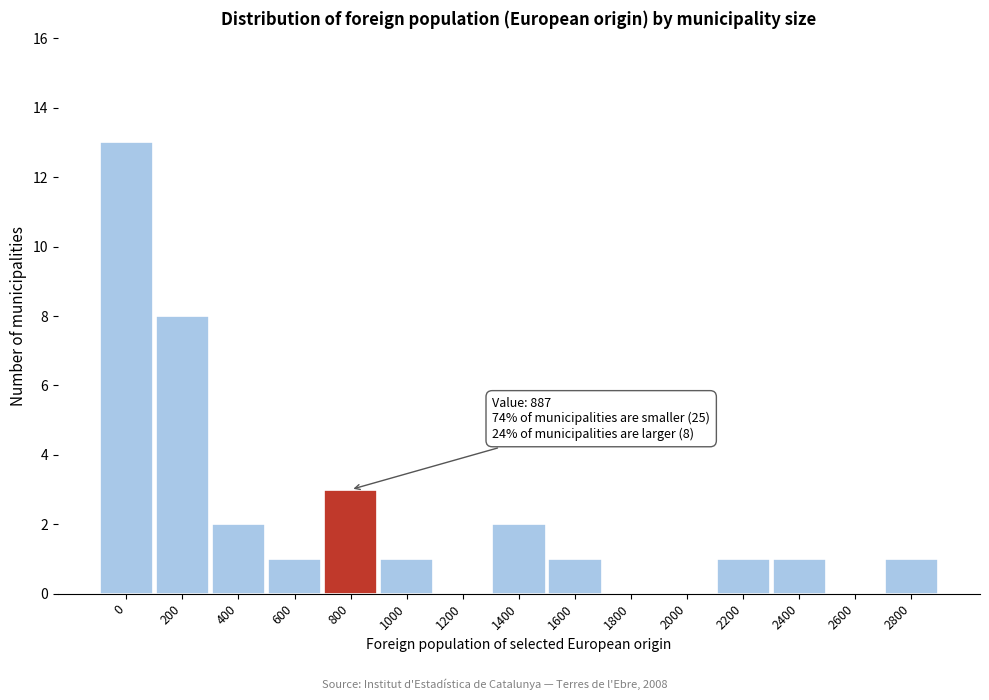

Reading left to right, what are all the values shown in this chart?

0=13	200=8	400=2	600=1	800=3	1000=1	1200=0	1400=2	1600=1	1800=0	2000=0	2200=1	2400=1	2600=0	2800=1